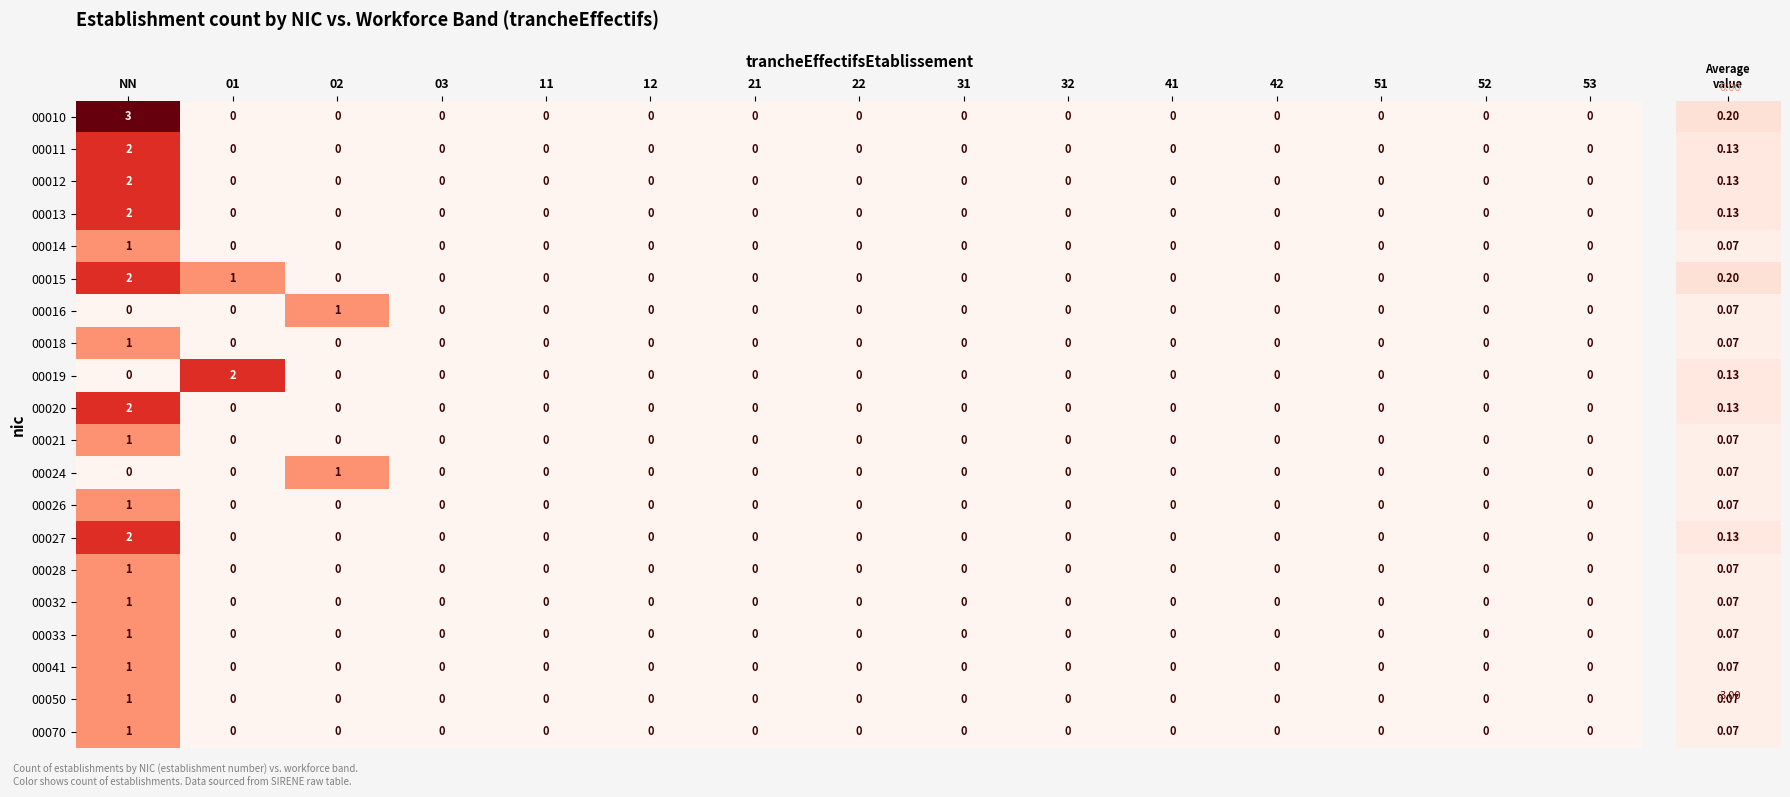

The 00012 series shows -1 at 51. True or false?

False